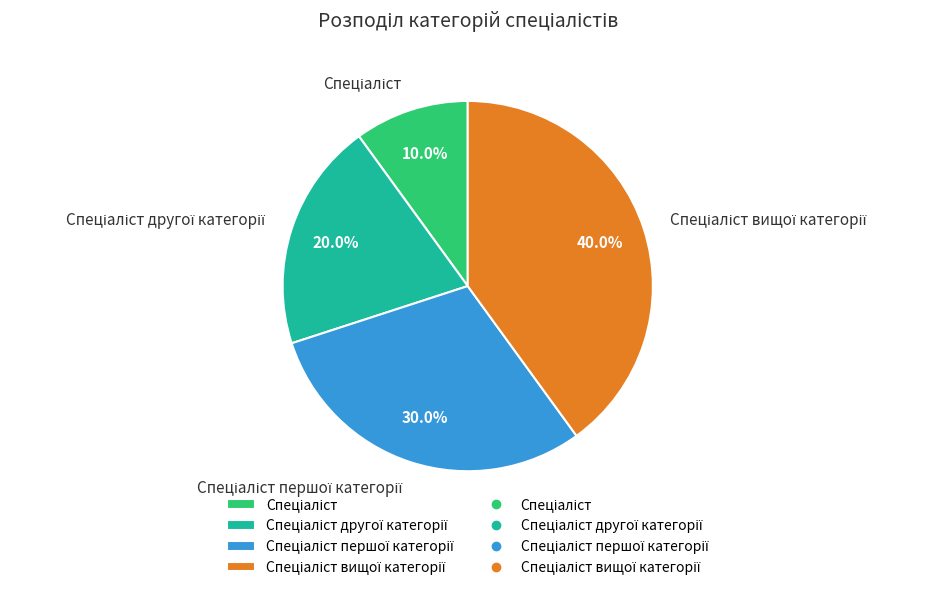

Does any single category account for the majority?

No